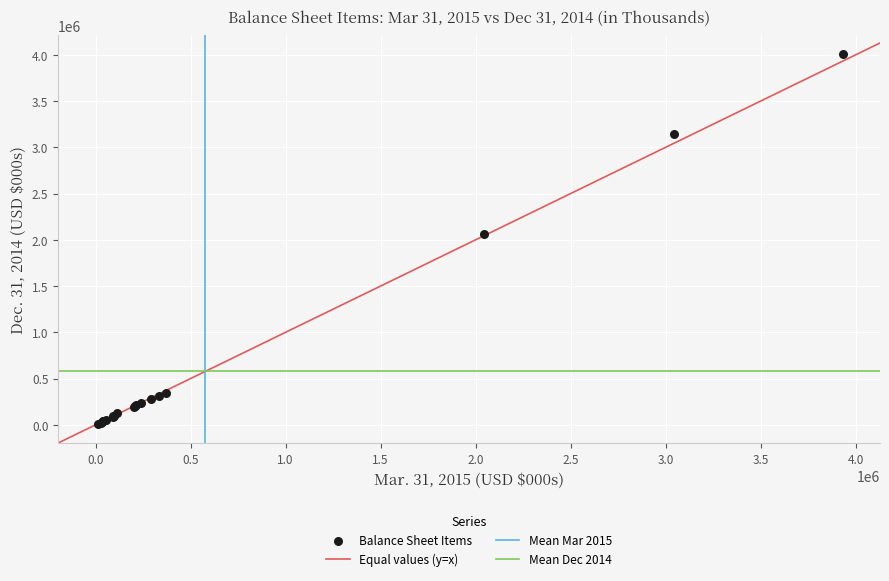

What Y value in the scatter plot is closest to 2008100?

2058266